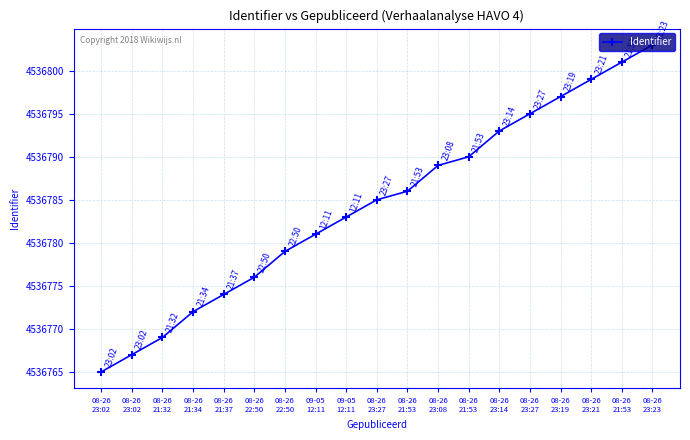

Reading left to right, list all the values displayed in this chart.

08-26
23:02=4536765	08-26
23:02=4536767	08-26
21:32=4536769	08-26
21:34=4536772	08-26
21:37=4536774	08-26
22:50=4536776	08-26
22:50=4536779	09-05
12:11=4536781	09-05
12:11=4536783	08-26
23:27=4536785	08-26
21:53=4536786	08-26
23:08=4536789	08-26
21:53=4536790	08-26
23:14=4536793	08-26
23:27=4536795	08-26
23:19=4536797	08-26
23:21=4536799	08-26
21:53=4536801	08-26
23:23=4536803